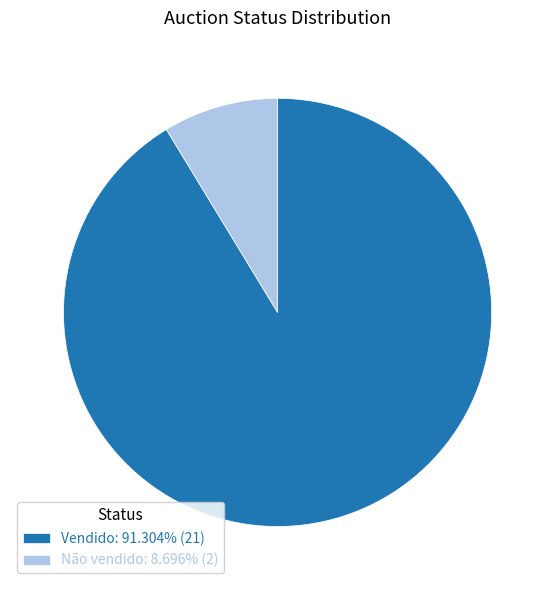

Which slice is the smallest?

Não vendido